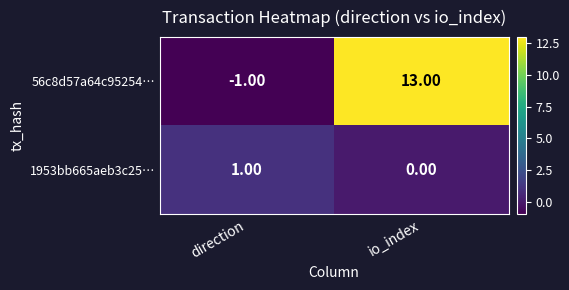

Rank the series by their average value, from highest to lowest.

56c8d57a64c95254…, 1953bb665aeb3c25…